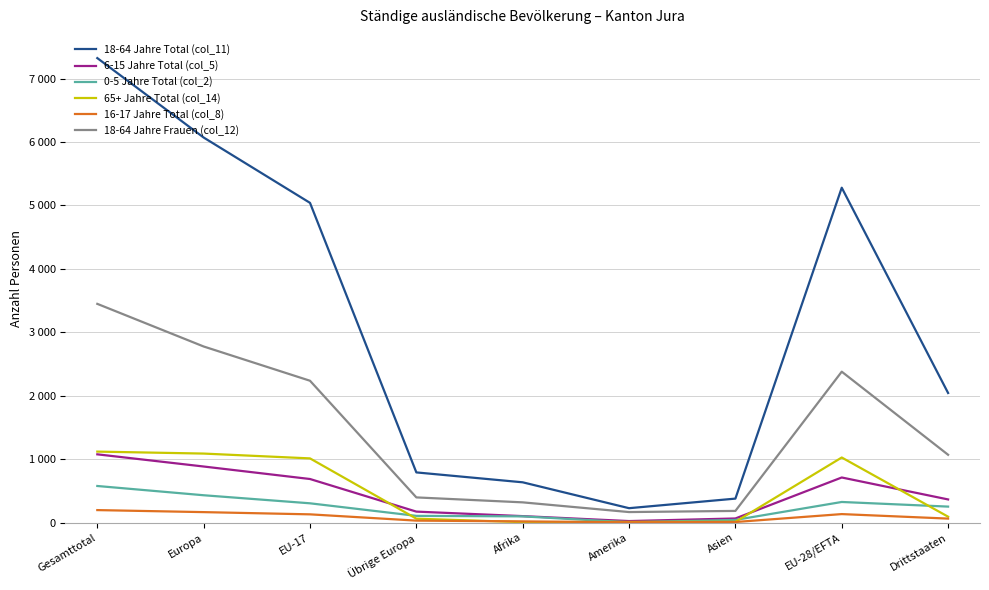

The value of 18-64 Jahre Frauen (col_12) at EU-17 is 1325. True or false?

False